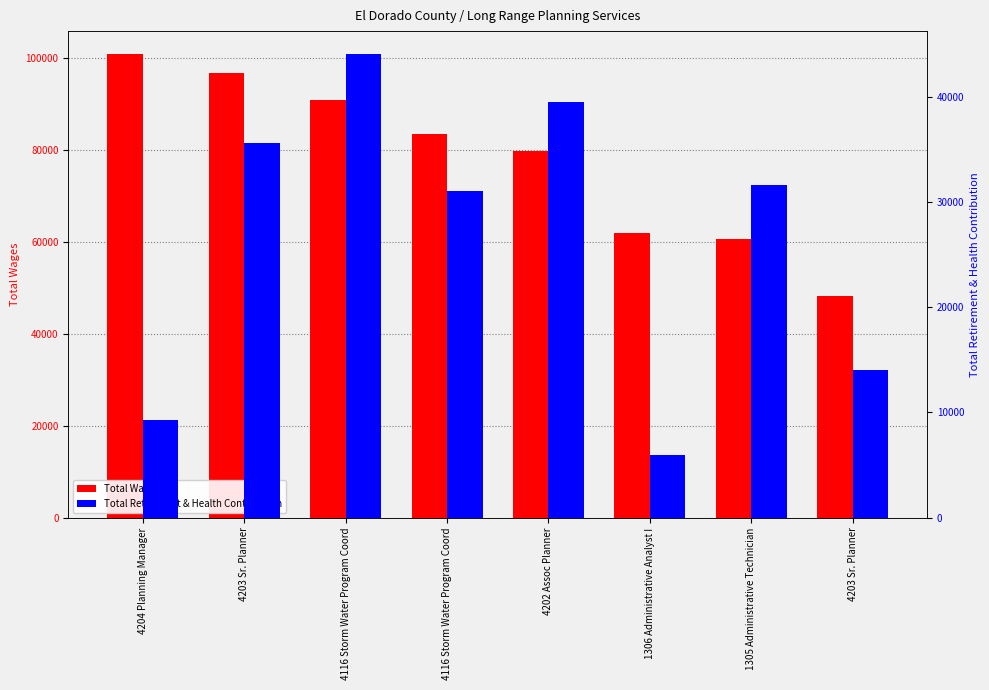

The Total Wages series shows 29554 at 4202 Assoc Planner. True or false?

False